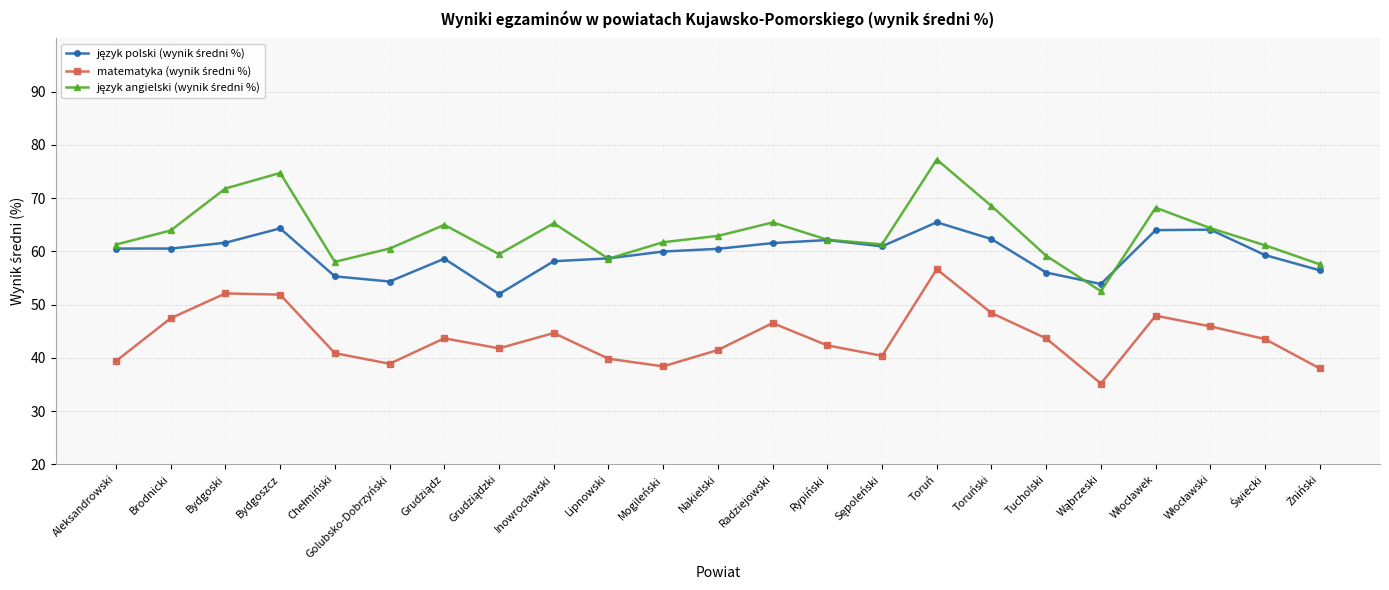

What is the difference between the highest and lowest values at Radziejowski?

18.9